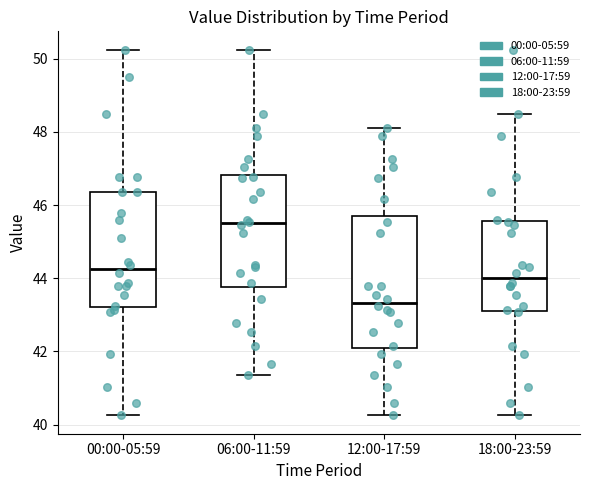

Comparing the boxes themselves (not the whiskers), which one is the tallest?

12:00-17:59